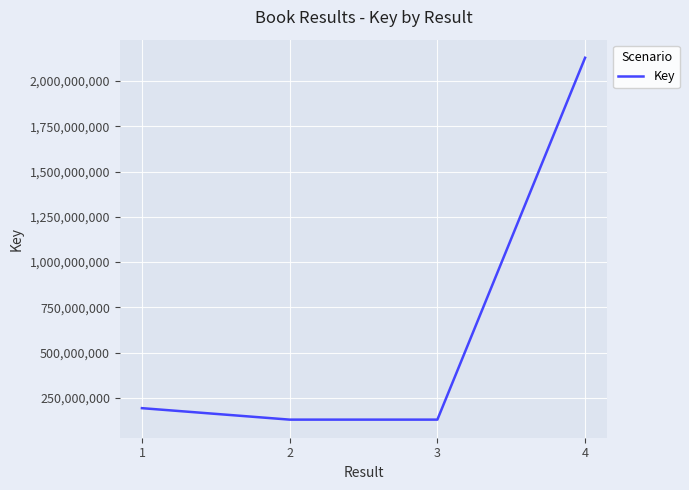

True or false: there are more than 2 points higher than both neighbors.

False